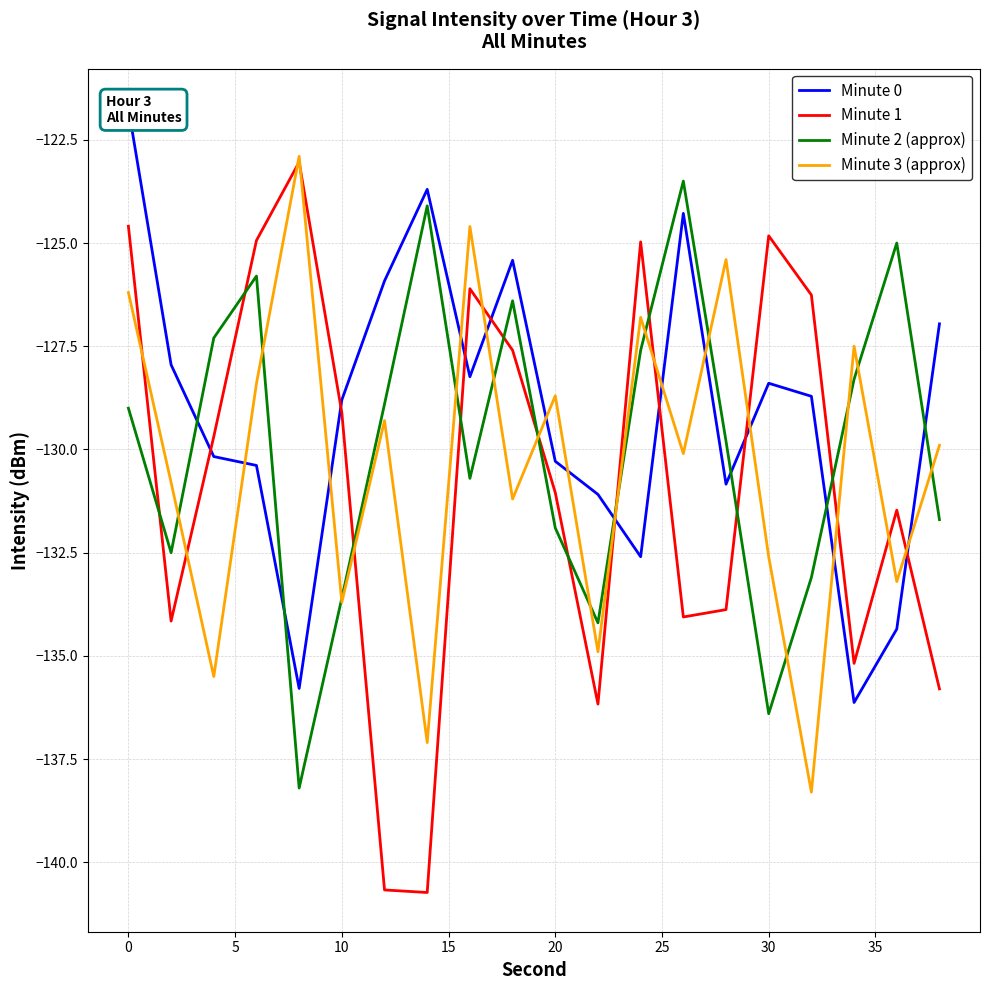

What are all the series names shown in the legend?

Minute 0, Minute 1, Minute 2 (approx), Minute 3 (approx)